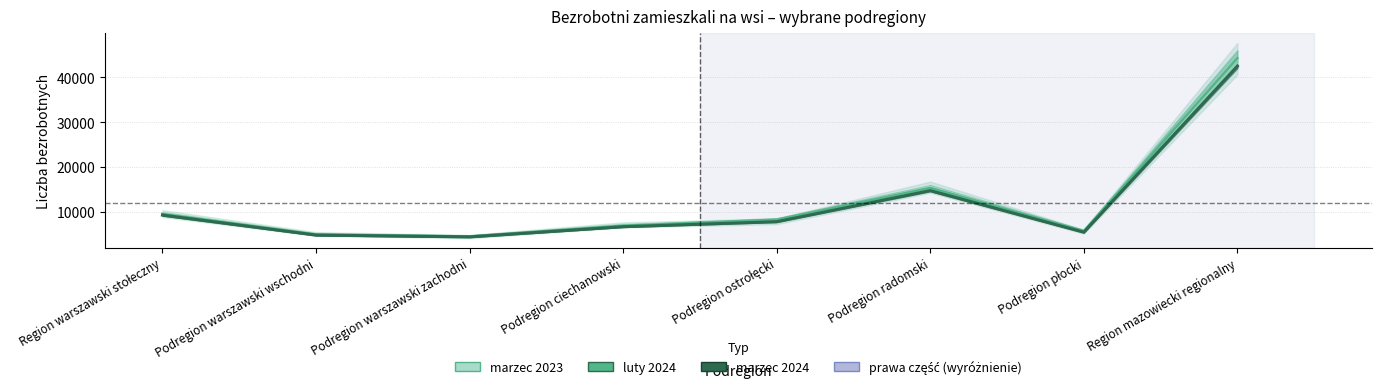

What is the sum of the luty 2024 values at Podregion warszawski zachodni and Podregion ostrołęcki?

12835